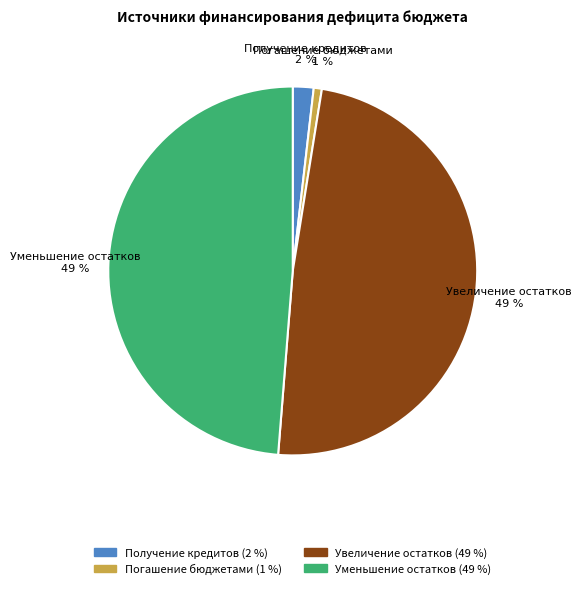

Is there a majority slice in this chart?

No